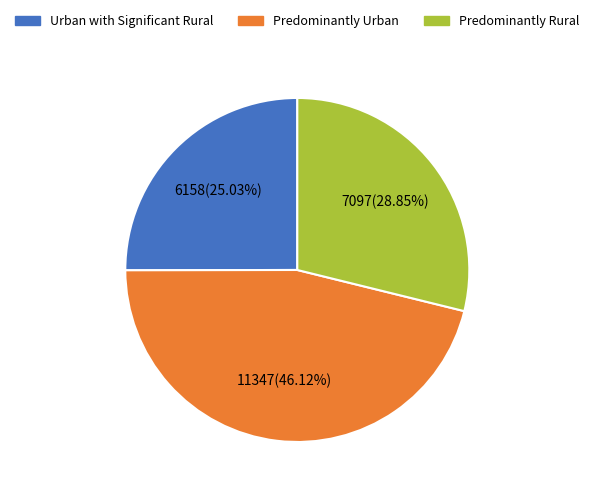

Rank the categories by value from lowest to highest.

Urban with Significant Rural, Predominantly Rural, Predominantly Urban